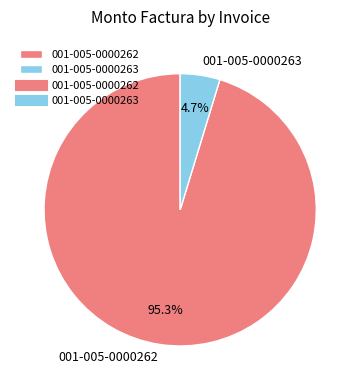

How many segments does this pie chart have?

2